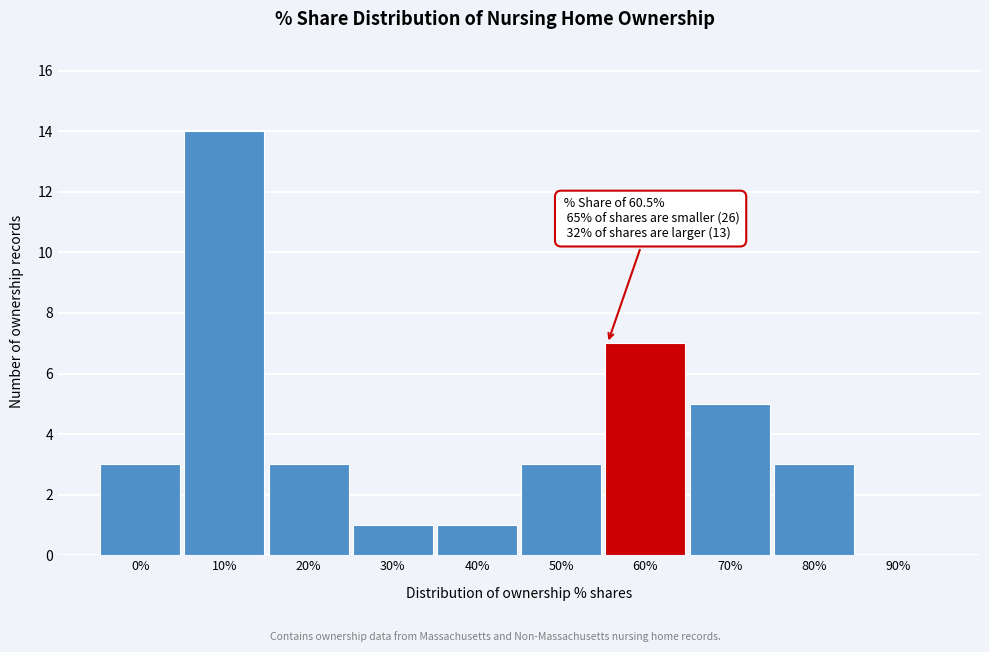

Reading left to right, list all the values displayed in this chart.

0%=3	10%=14	20%=3	30%=1	40%=1	50%=3	60%=7	70%=5	80%=3	90%=0